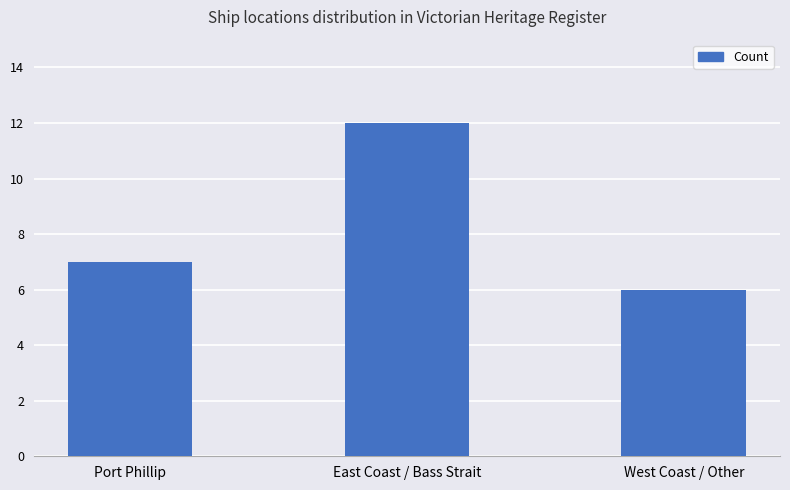

What is the label of the 1st bar from the left?

Port Phillip